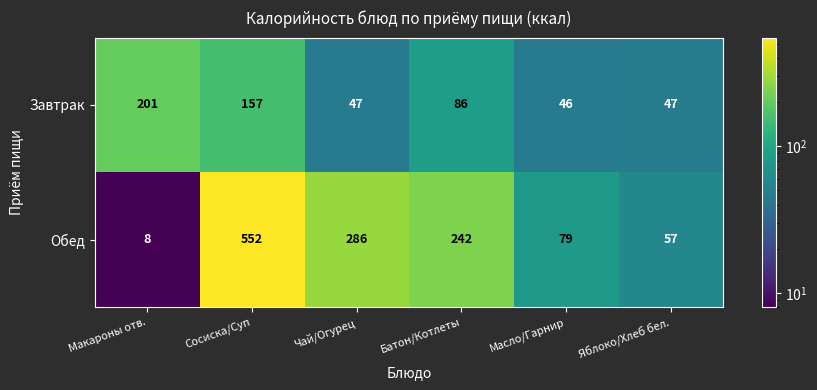

What is the smallest value displayed?

8